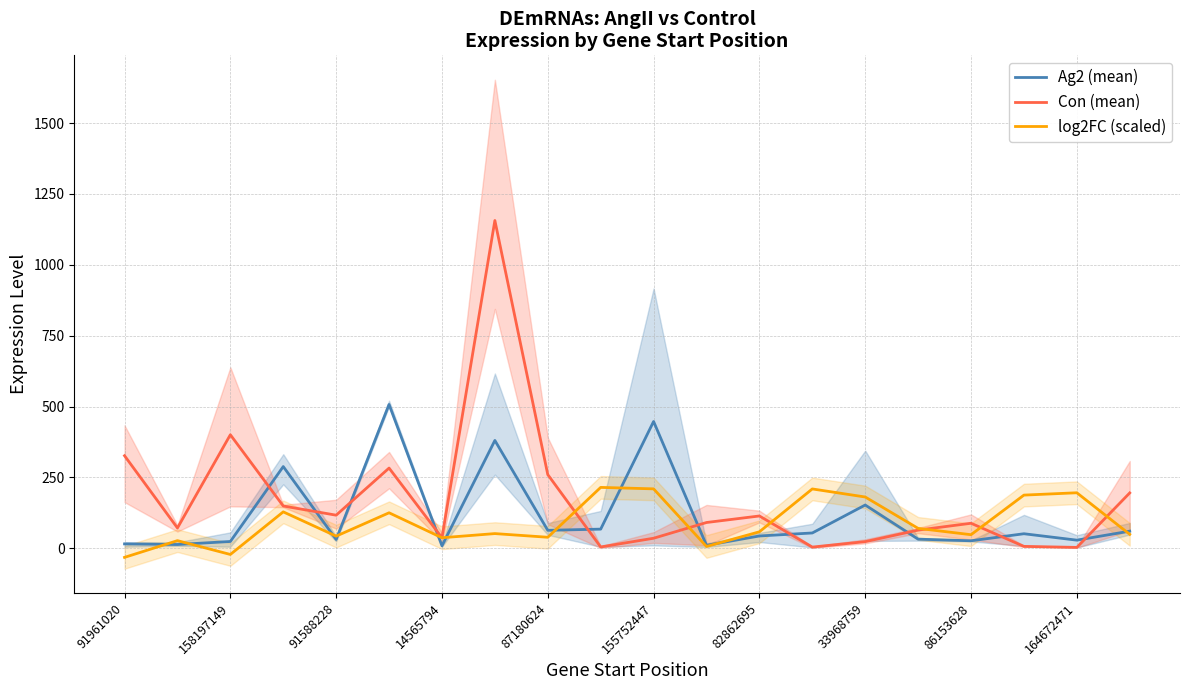

What value does the Con (mean) series have at 155752447?

35.5